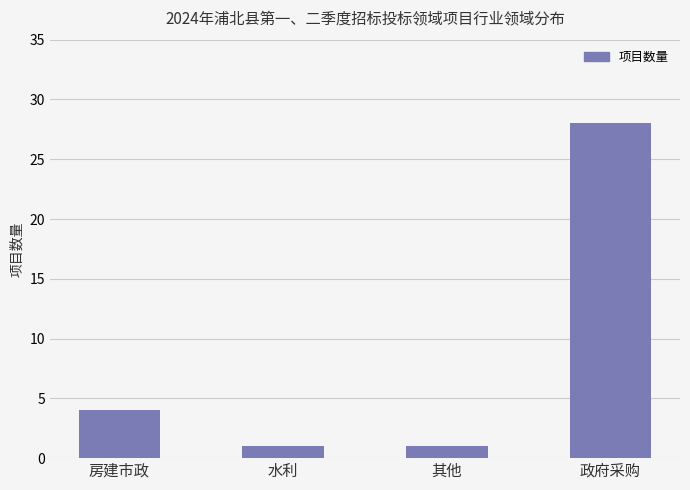

What position from the right is 政府采购?

1